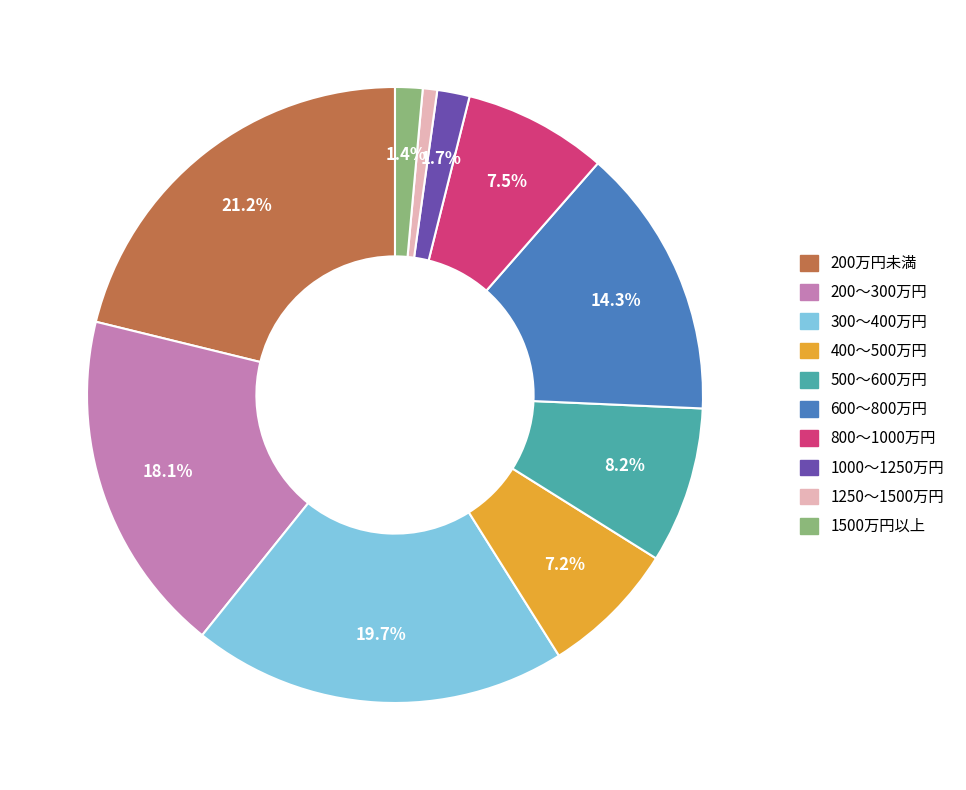

To the nearest percent, what percentage of the pie is 500～600万円?

8%